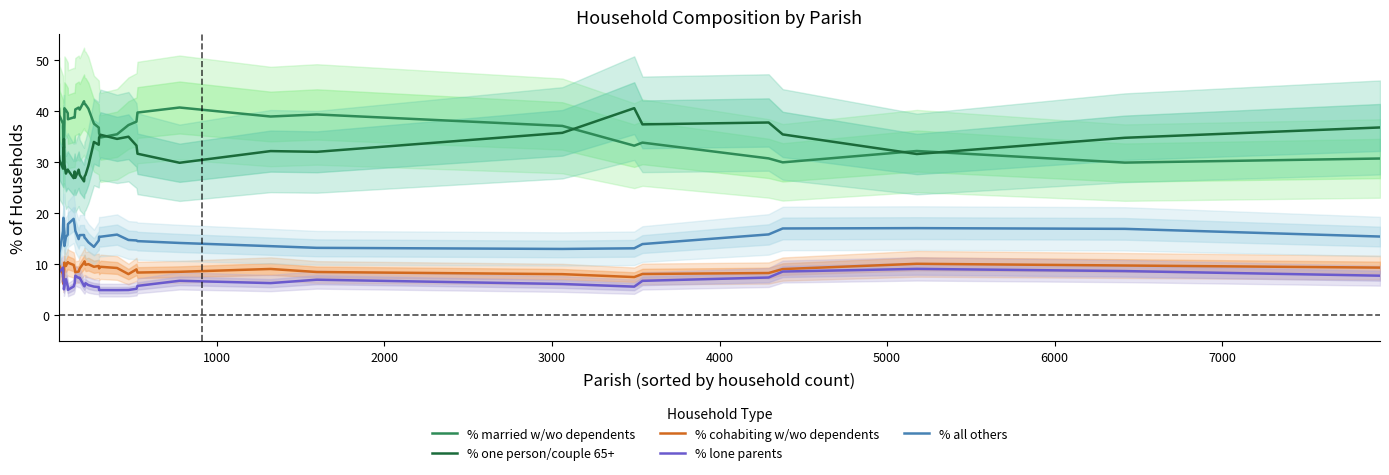

True or false: % married w/wo dependents and % lone parents cross at least once.

False